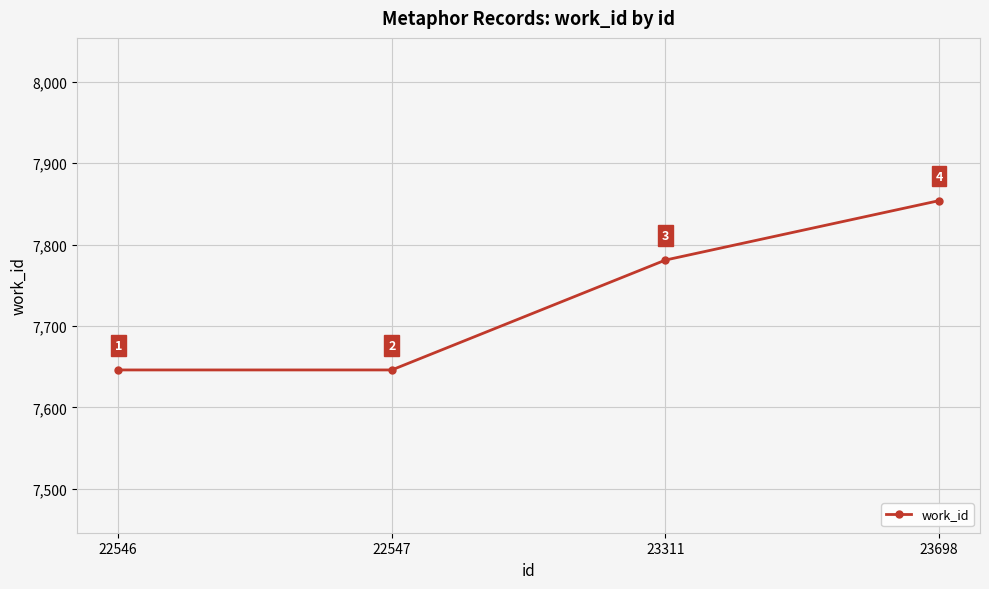

What is the change in value from 22547 to 23311?

+135